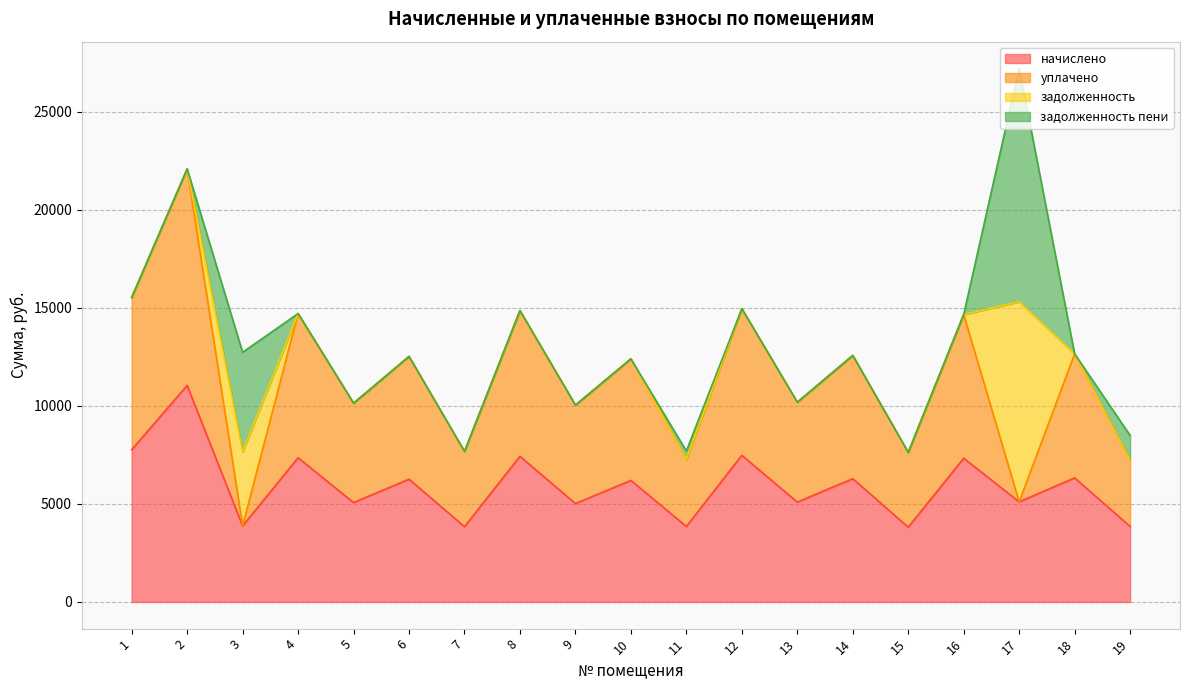

Reading right to left, extract all data points from this chart.

начислено: 3850.2	6324.7	5104.6	7327.8	3812.9	6284.5	5092.2	7476.8	3850.3	6197.6	5017.7	7427.2	3837.8	6259.7	5067.4	7352.6	3875.0	11041.4	7762.5
уплачено: 3360.4	6324.7	0.0	7327.8	3812.9	6284.5	5092.2	7476.8	3422.5	6197.6	5017.7	7427.2	3837.8	6259.7	5067.4	7352.6	0.0	11041.4	7762.5
задолженность: 0.0	0.0	10201.0	0.0	0.0	0.0	0.0	0.0	0.0	0.0	0.0	0.0	0.0	0.0	0.0	0.0	3781.4	0.0	0.0
задолженность пени: 1283.4	0.0	11902.6	0.0	0.0	0.0	0.0	0.0	427.8	0.0	0.0	0.0	0.0	0.0	0.0	0.0	5073.1	0.0	0.0